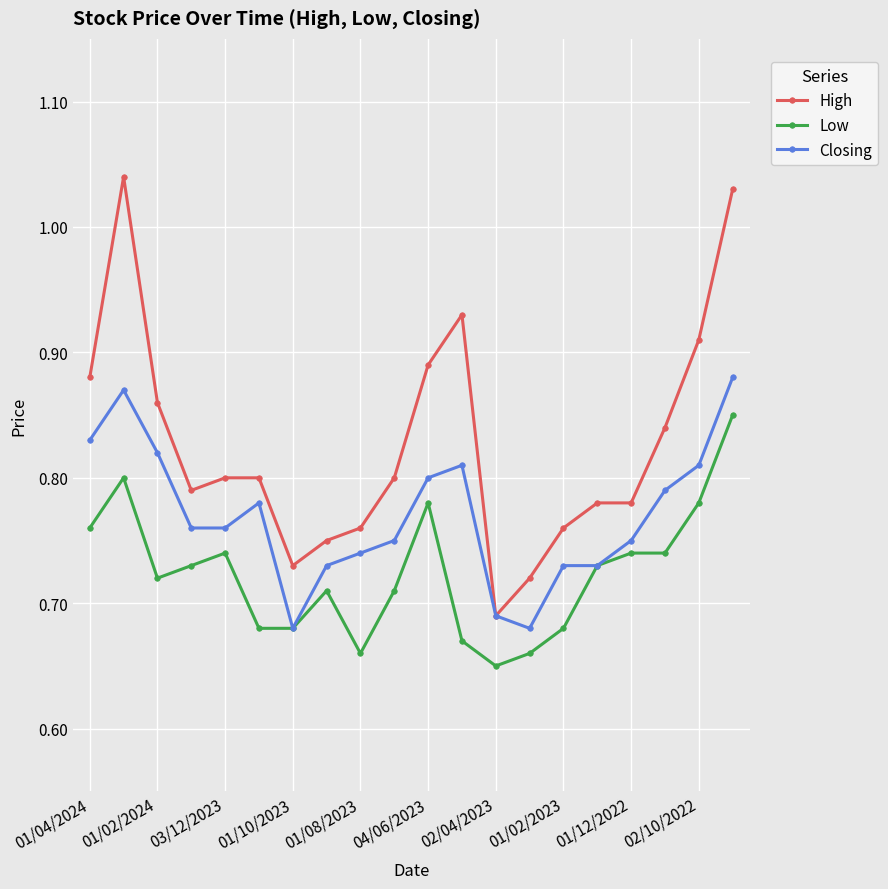

Which series has the widest spread of values?

High